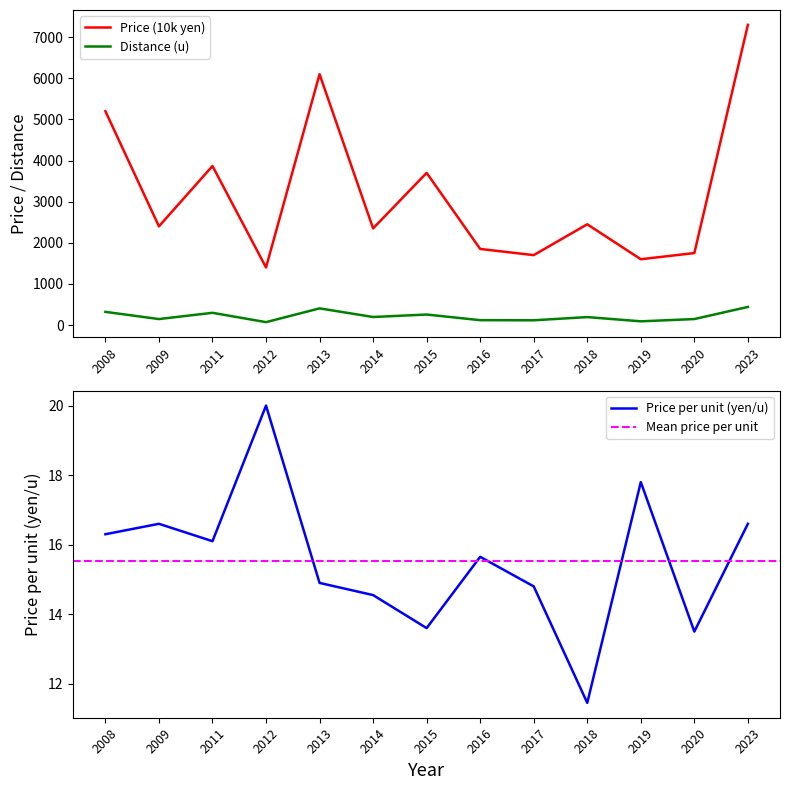

Is it true that Price (10k yen) equals 2499.4 at 2019?

False